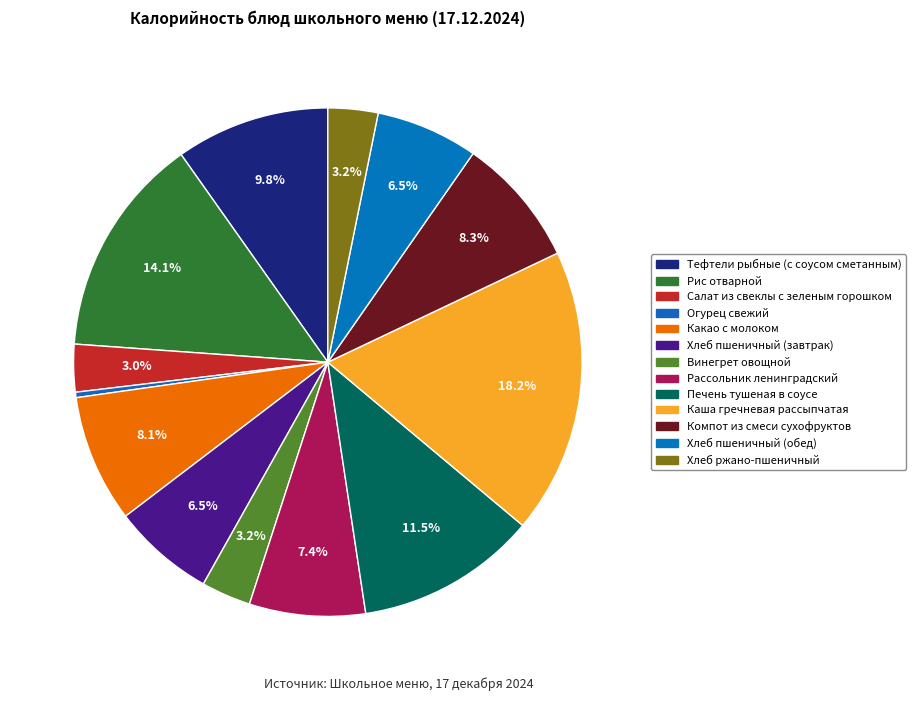

To the nearest percent, what portion does Хлеб пшеничный (завтрак) represent?

7%